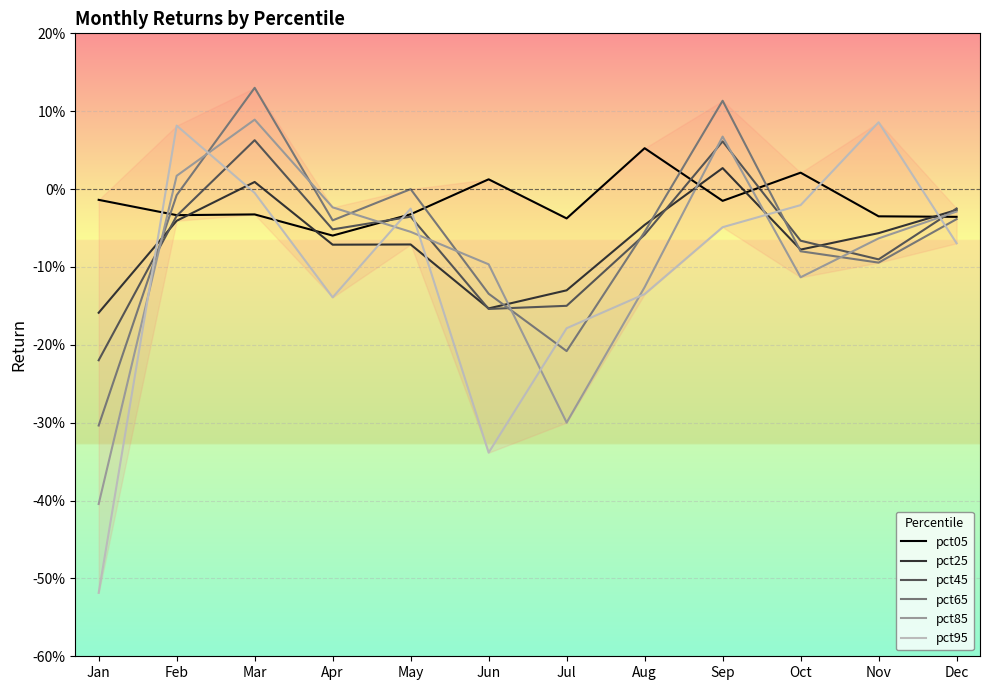

Reading left to right, list all the values displayed in this chart.

pct05: -0.0	-0.0	-0.0	-0.1	-0.0	0.0	-0.0	0.1	-0.0	0.0	-0.0	-0.0
pct25: -0.2	-0.0	0.0	-0.1	-0.1	-0.2	-0.1	-0.0	0.0	-0.1	-0.1	-0.0
pct45: -0.2	-0.0	0.1	-0.1	-0.0	-0.2	-0.1	-0.1	0.1	-0.1	-0.1	-0.0
pct65: -0.3	-0.0	0.1	-0.0	-0.0	-0.1	-0.2	-0.1	0.1	-0.1	-0.1	-0.0
pct85: -0.4	0.0	0.1	-0.0	-0.1	-0.1	-0.3	-0.1	0.1	-0.1	-0.1	-0.0
pct95: -0.5	0.1	-0.0	-0.1	-0.0	-0.3	-0.2	-0.1	-0.0	-0.0	0.1	-0.1